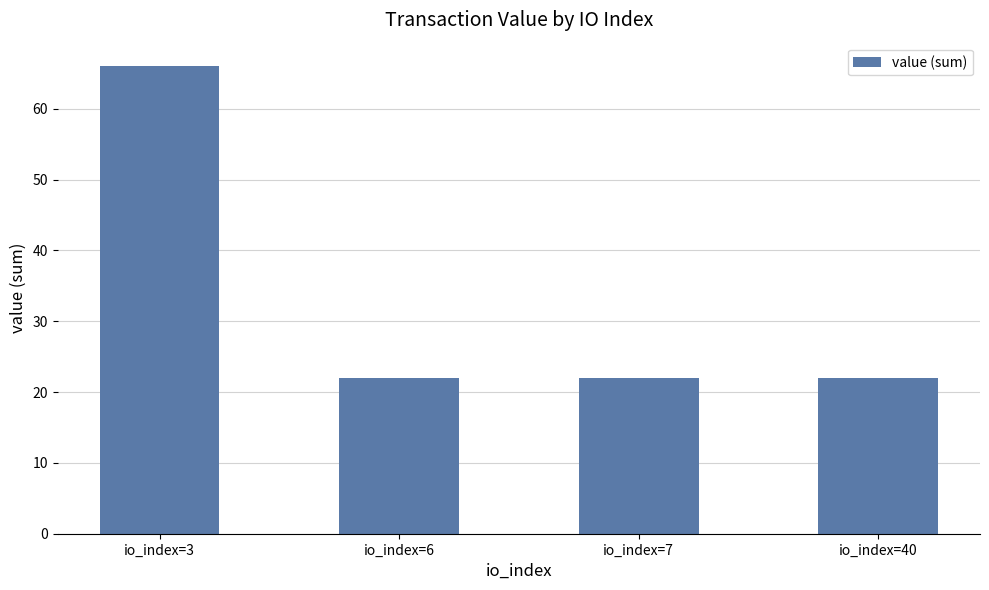

What is the change in value from io_index=3 to io_index=6?

-44.0